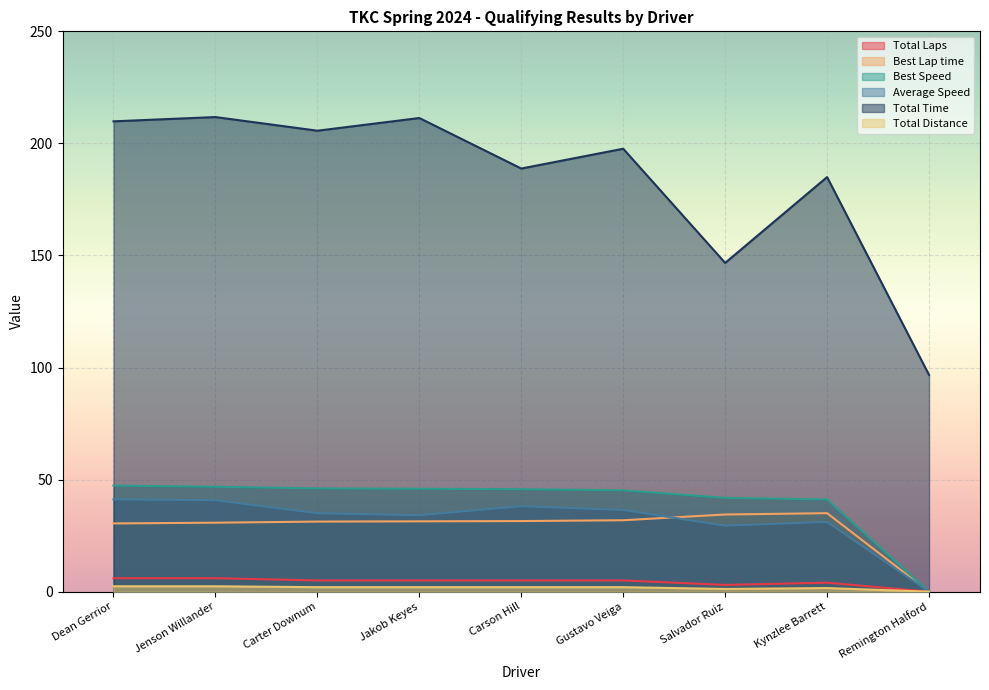

Does the chart display data point markers on the line(s)?

No